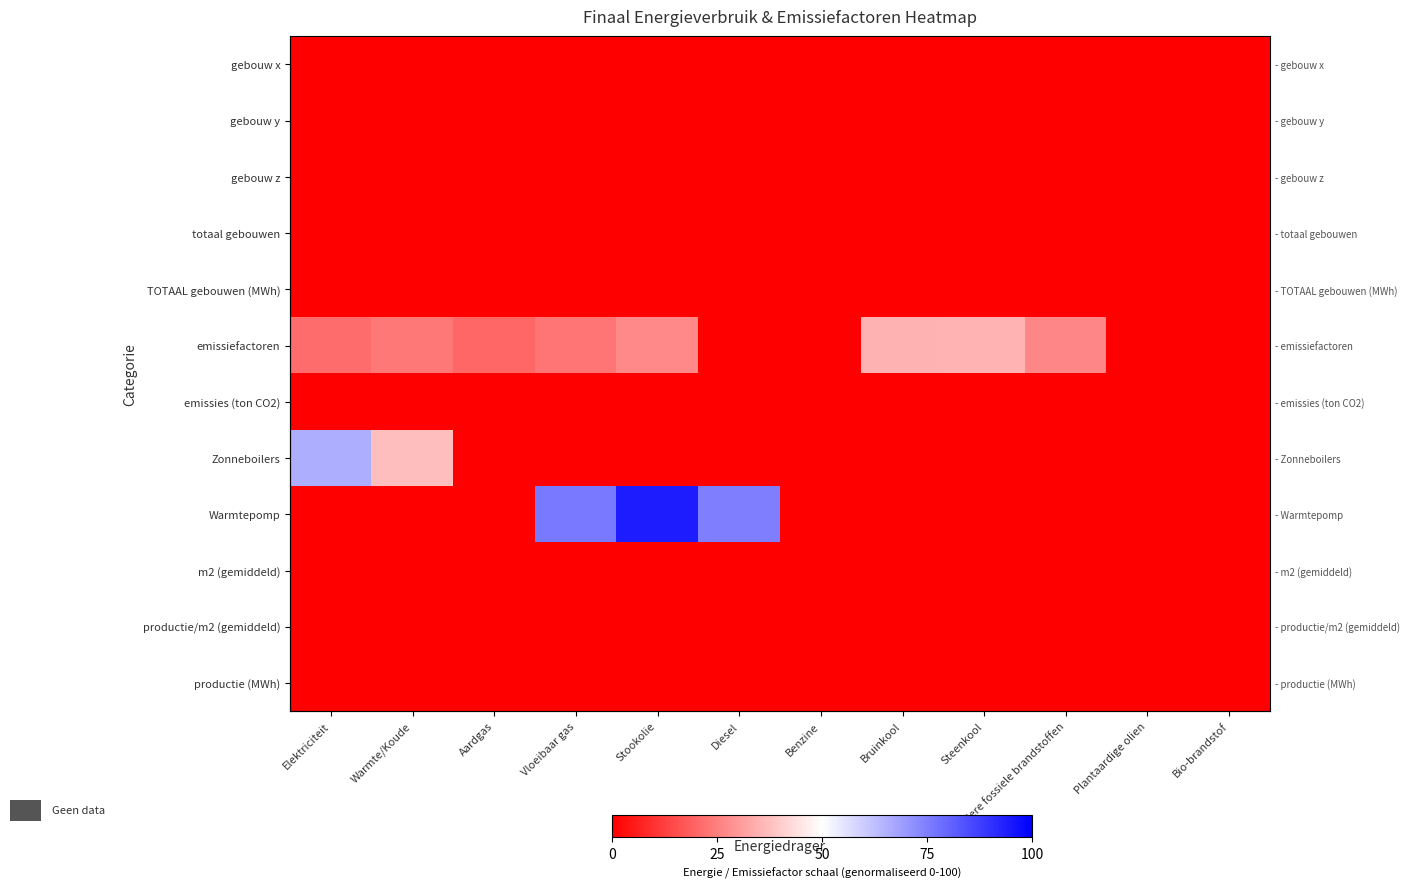

Rank the series by their maximum value, from highest to lowest.

Warmtepomp, Zonneboilers, emissiefactoren, gebouw x, gebouw y, gebouw z, totaal gebouwen, TOTAAL gebouwen (MWh), emissies (ton CO2), m2 (gemiddeld), productie/m2 (gemiddeld), productie (MWh)